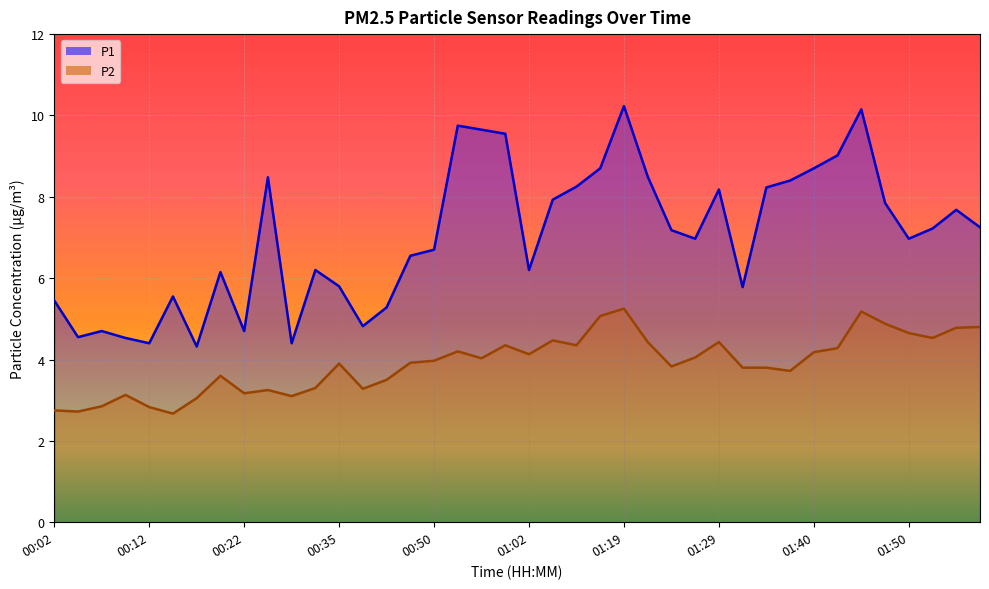

What is the total value across all series at 01:40?

12.9